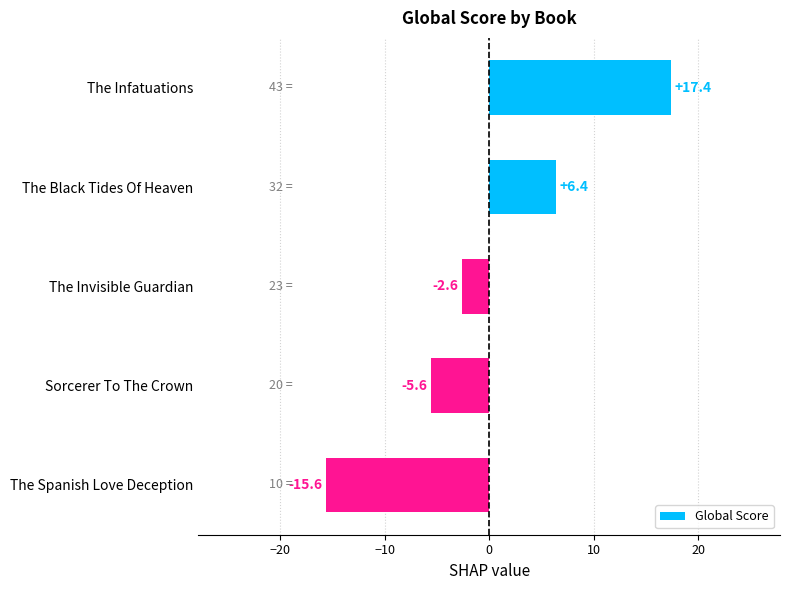

List the labels in order of value, largest first.

The Infatuations, The Black Tides Of Heaven, The Invisible Guardian, Sorcerer To The Crown, The Spanish Love Deception